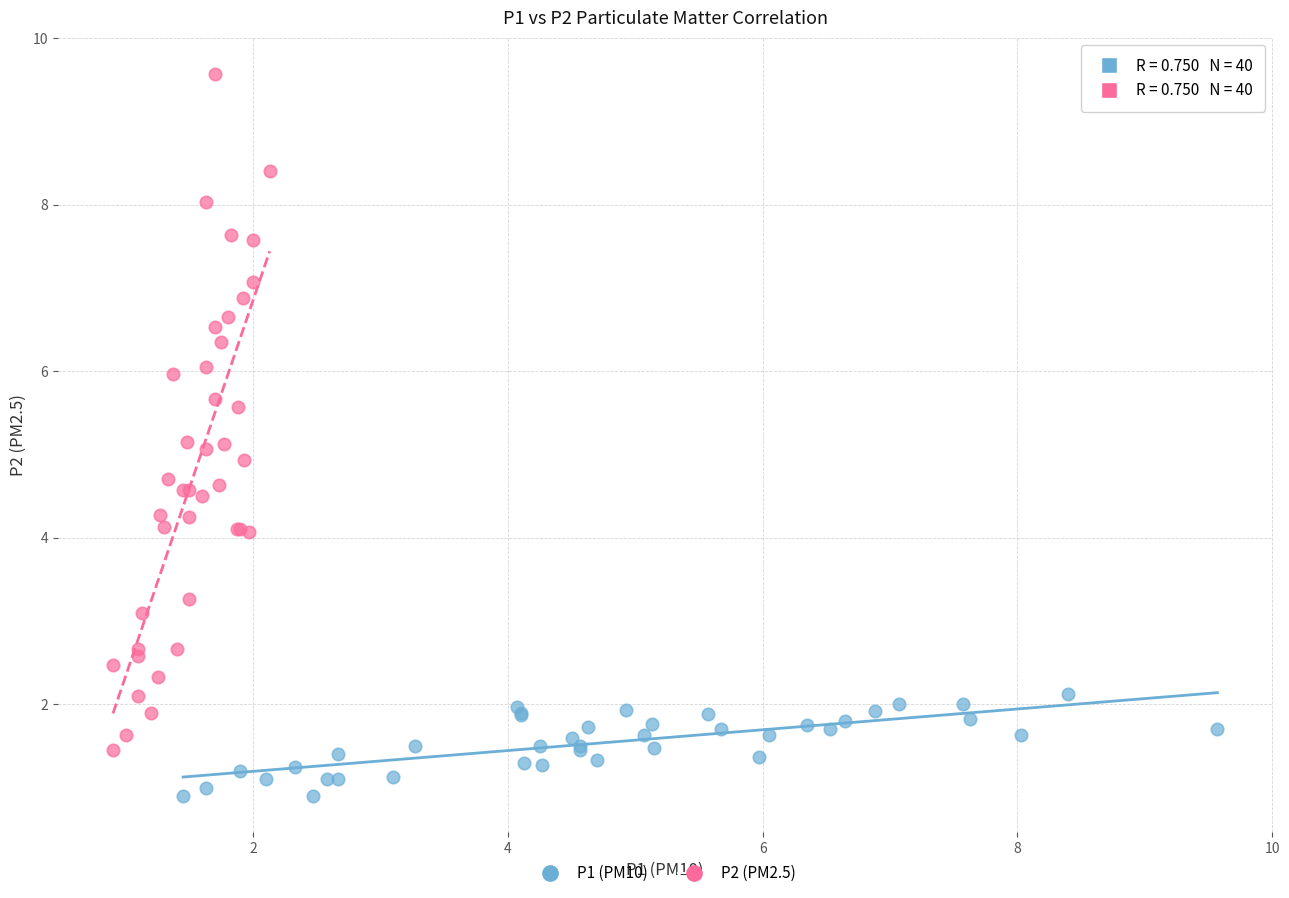

Which series reaches the minimum Y coordinate?

P1 (PM10)